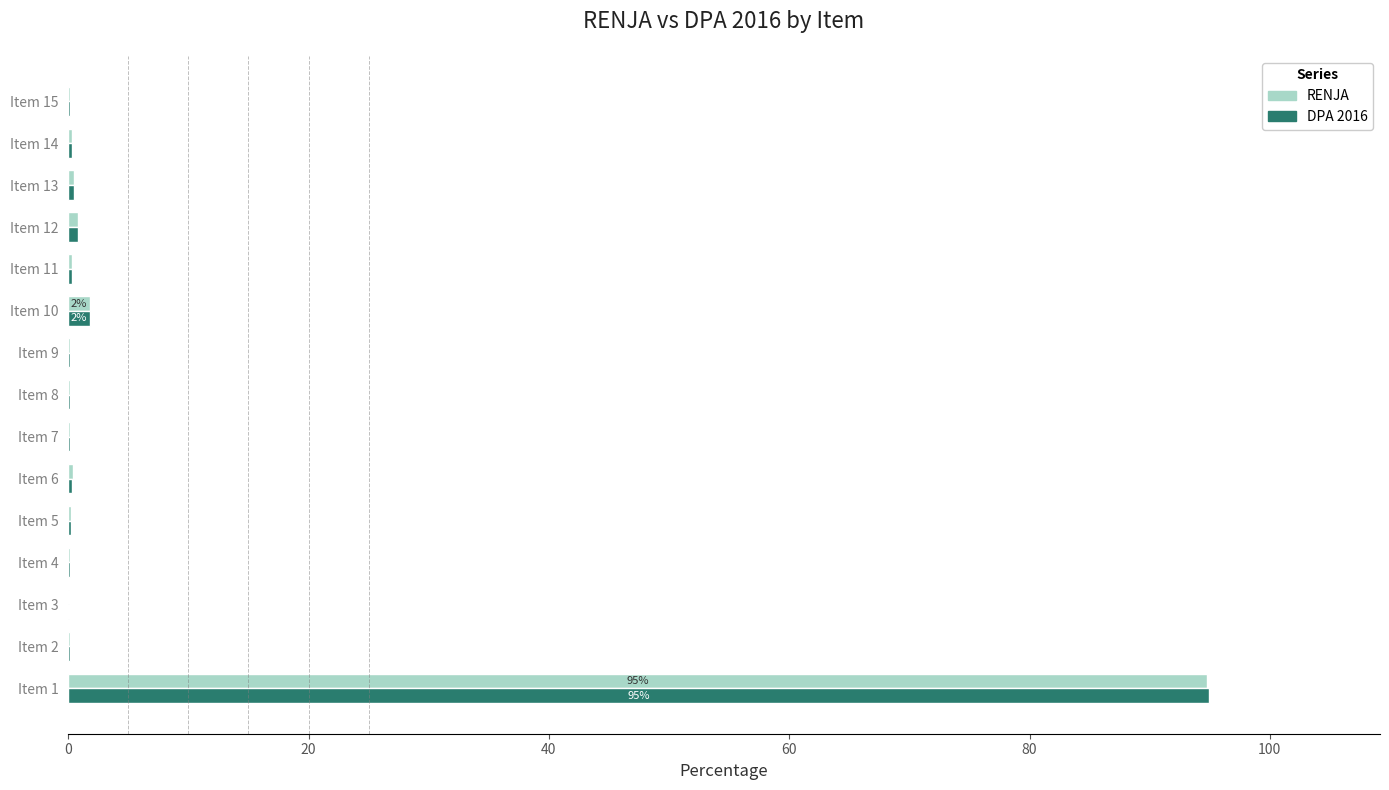

What are all the series names shown in the legend?

RENJA, DPA 2016